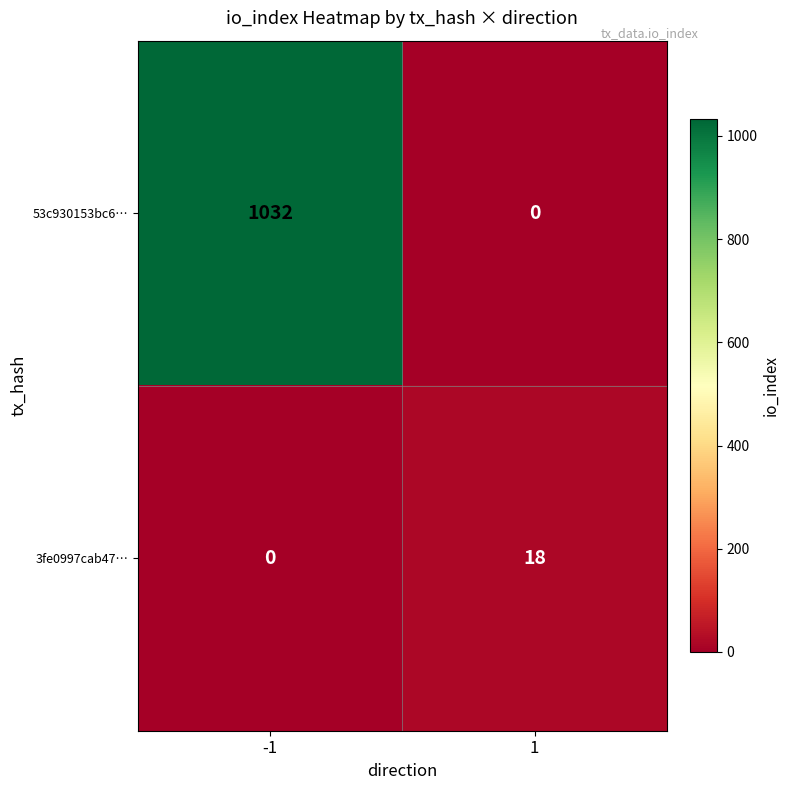

What is the approximate value of 3fe0997cab47… at 1?

18